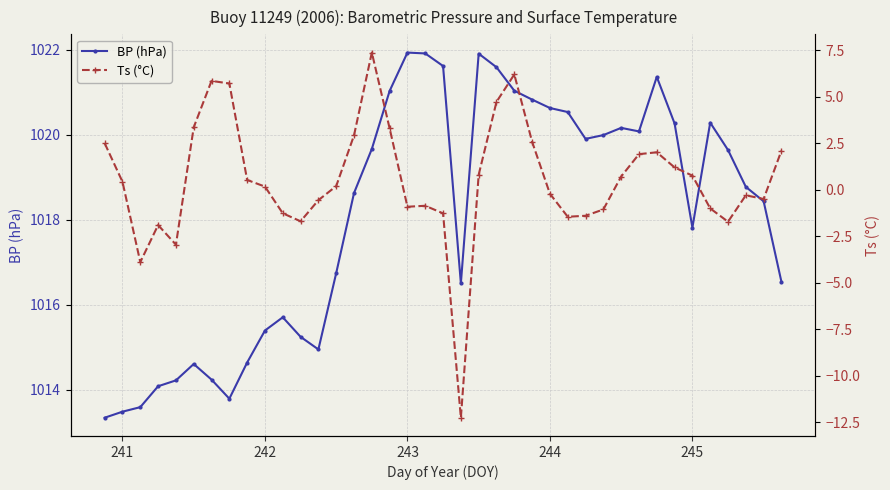

What is the sum of all Ts (°C) values?

19.9